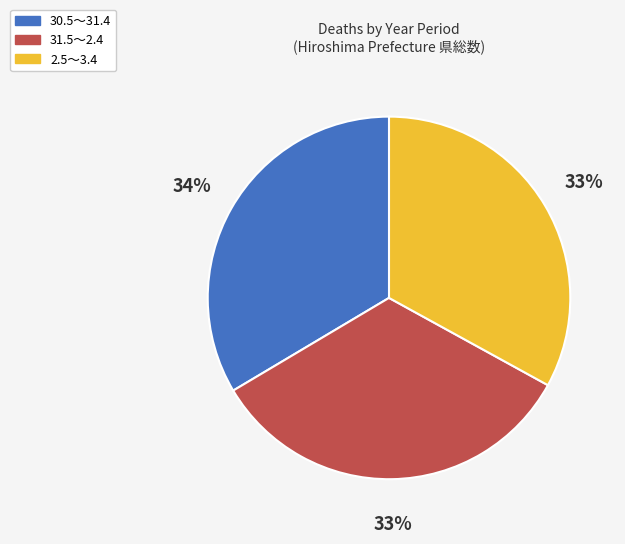

To the nearest percent, what is the combined percentage of 2.5～3.4 and 31.5～2.4?

66%